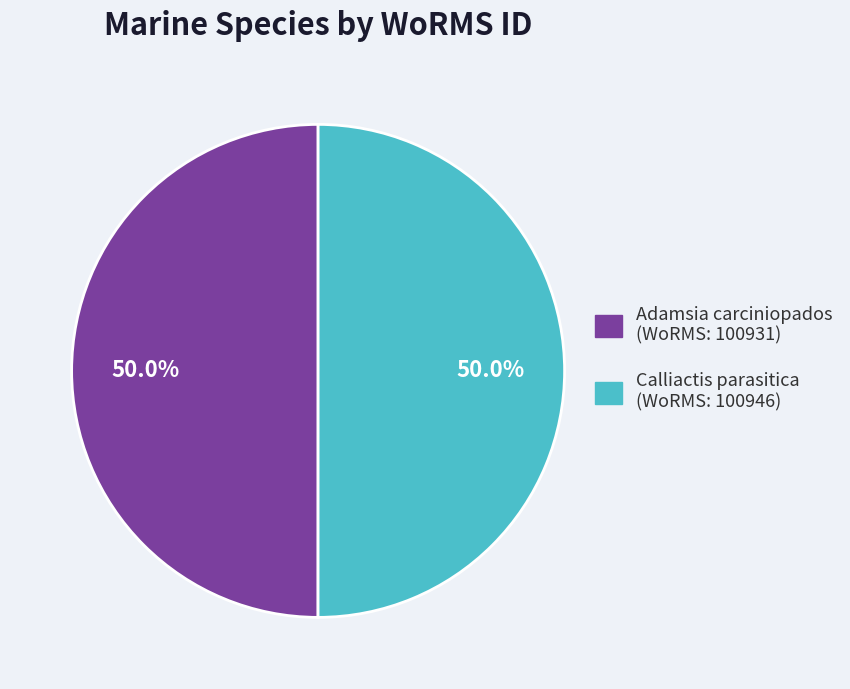

Combined, what portion of the pie is Adamsia carciniopados (WoRMS: 100931) and Calliactis parasitica (WoRMS: 100946)?

100.0%